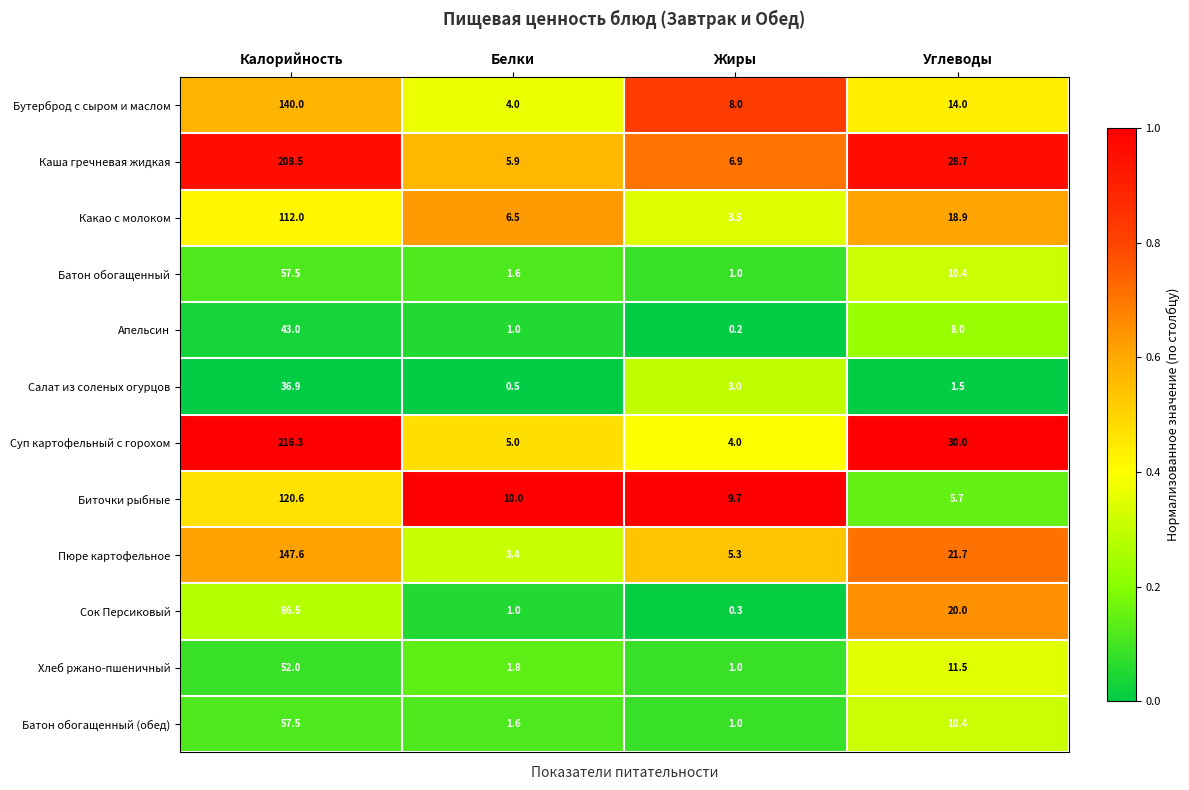

What is the maximum value shown in the chart?

216.3